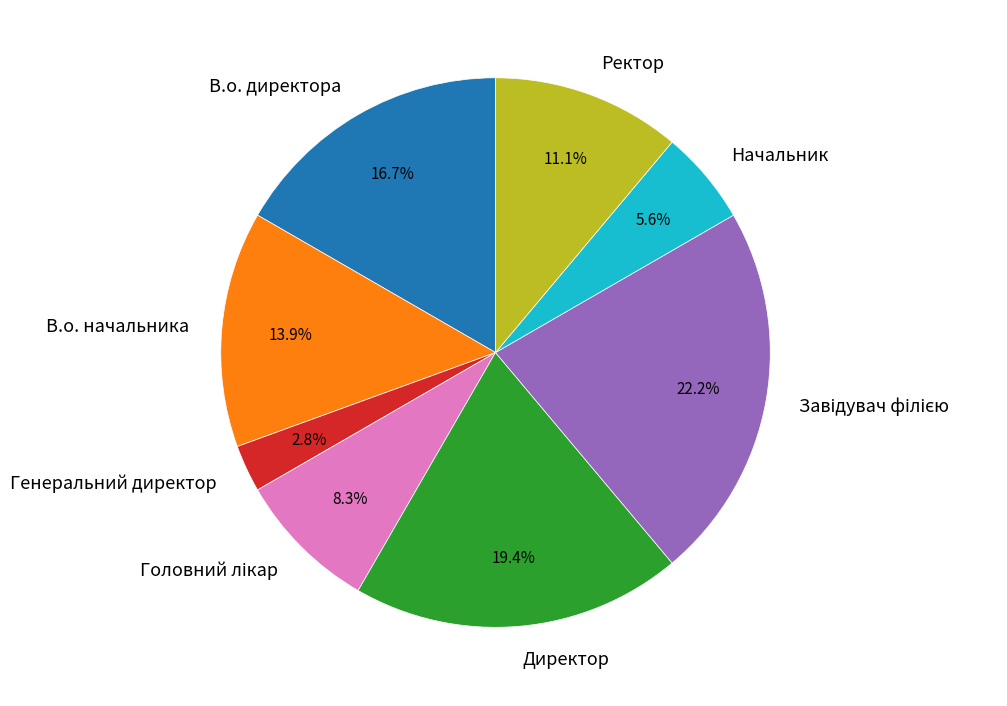

Does В.о. начальника account for over 50% of the chart?

No